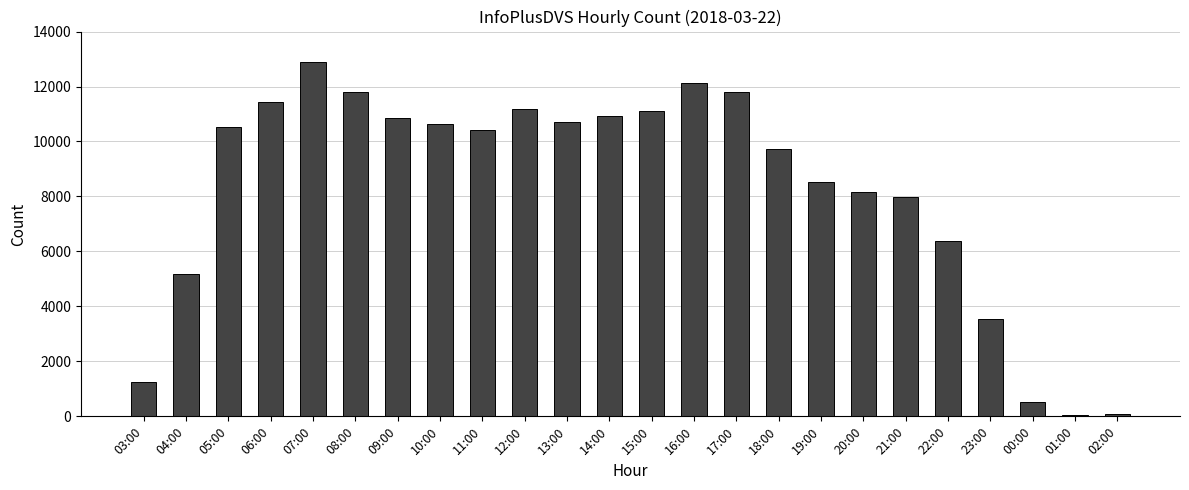

How many categories are shown in the chart?

24